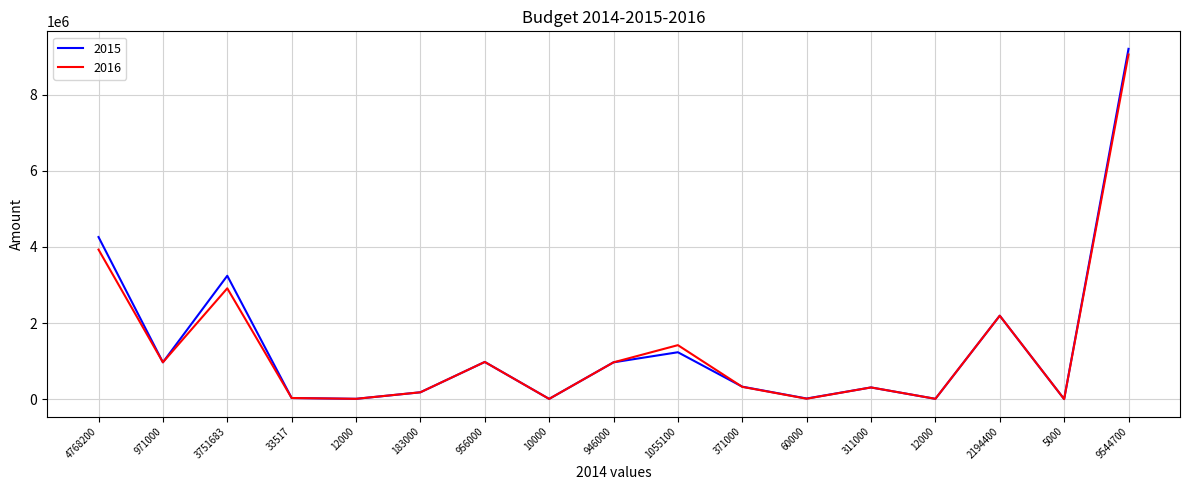

What are all the series names shown in the legend?

2015, 2016